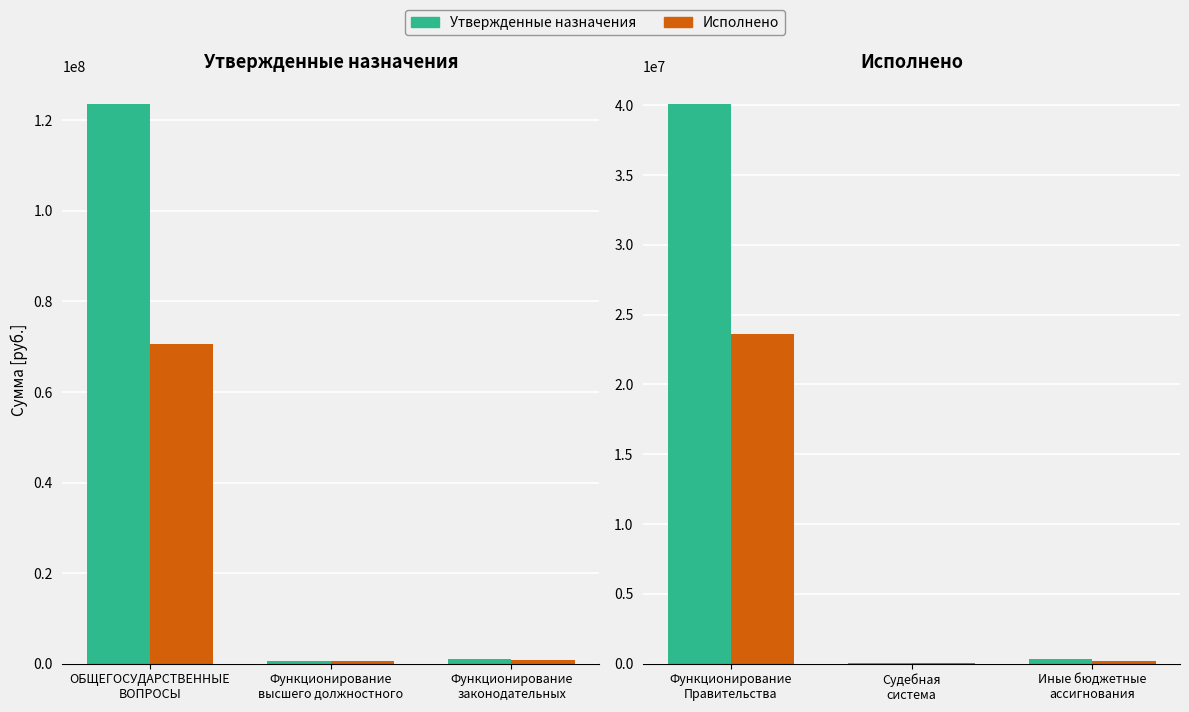

True or false: Утвержденные назначения has a value of 65959039.1 at Функционирование Правительства.

False